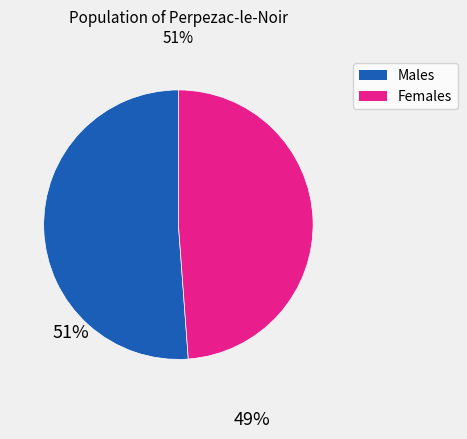

Is there any slice that represents more than half of the pie?

Yes